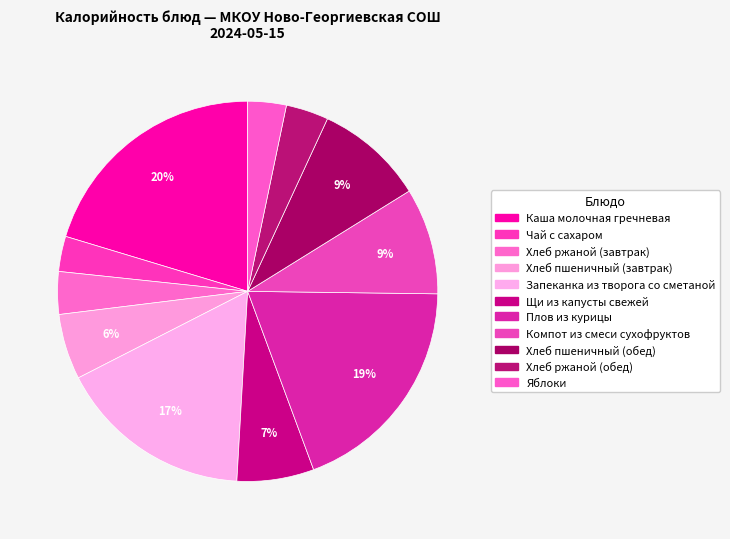

How many segments does this pie chart have?

11